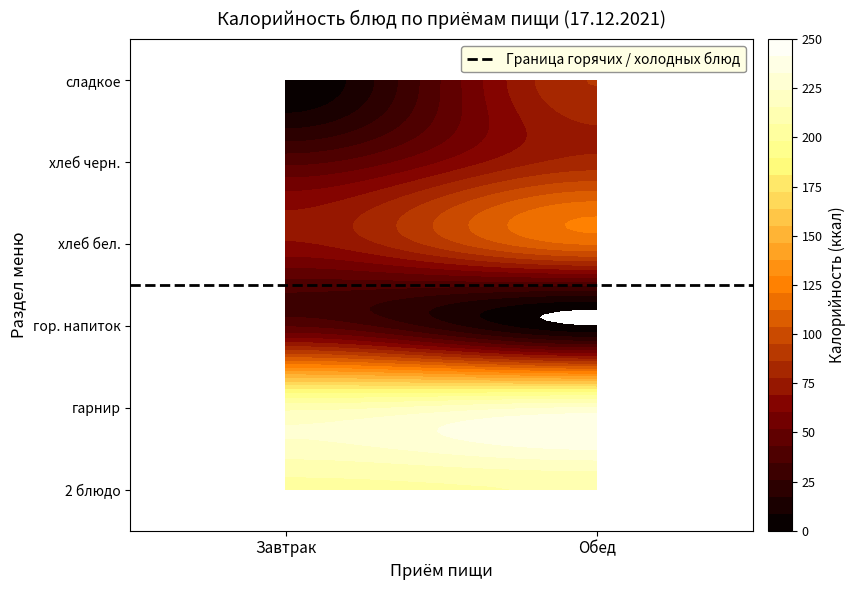

What is the average value of the Обед series?

118.6